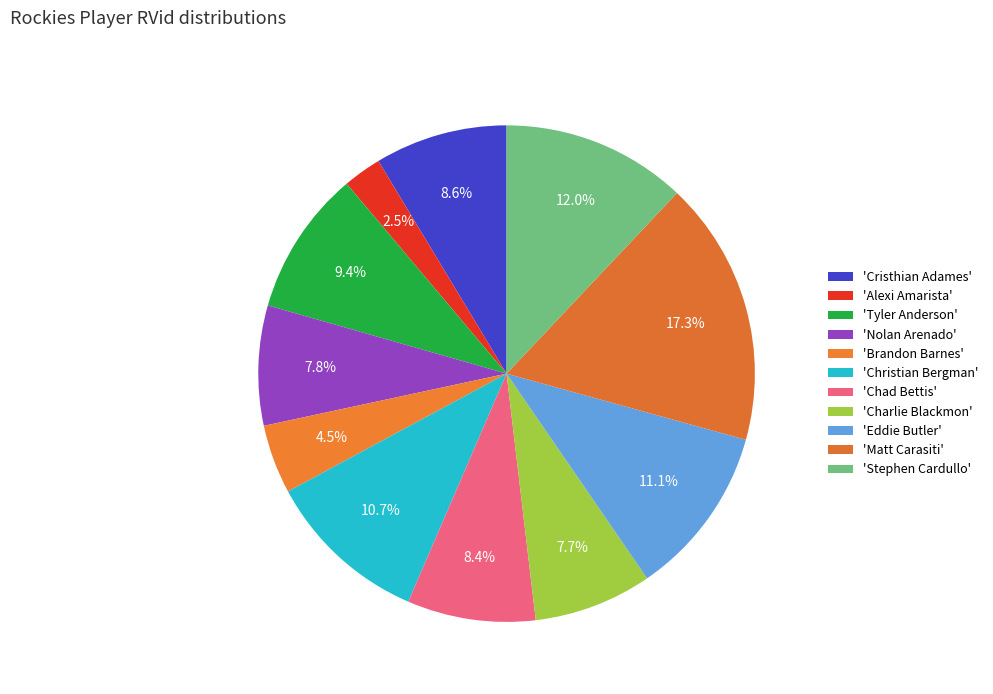

What is the smallest slice in the pie chart?

Alexi Amarista